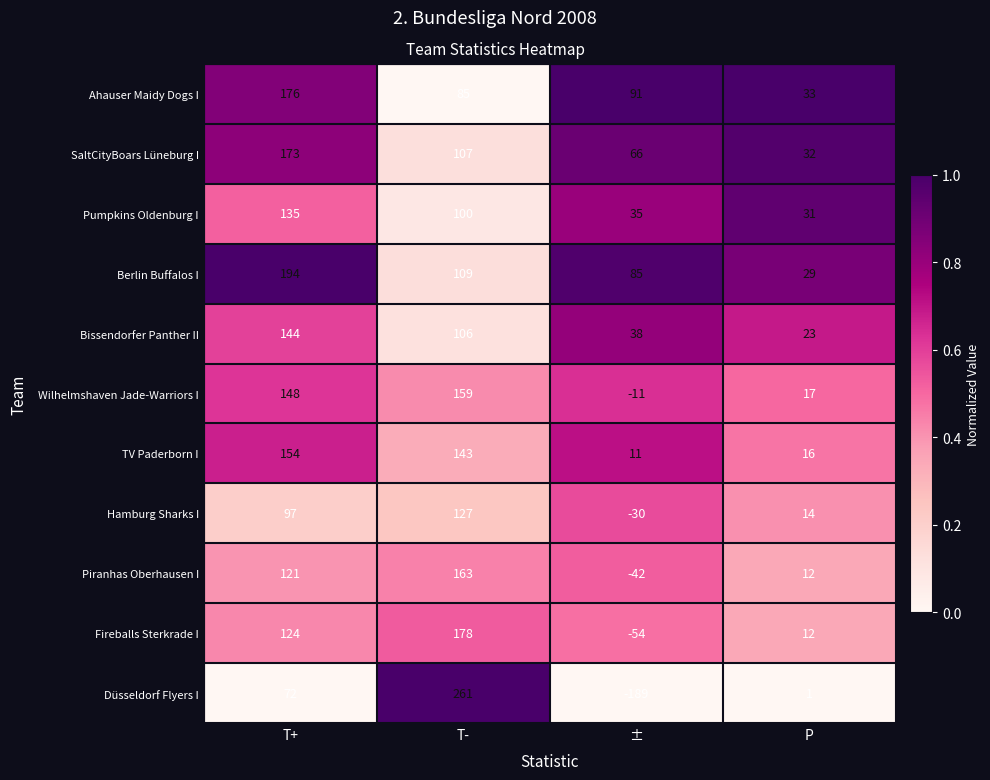

What is the difference between the Piranhas Oberhausen I values at ± and P?

54